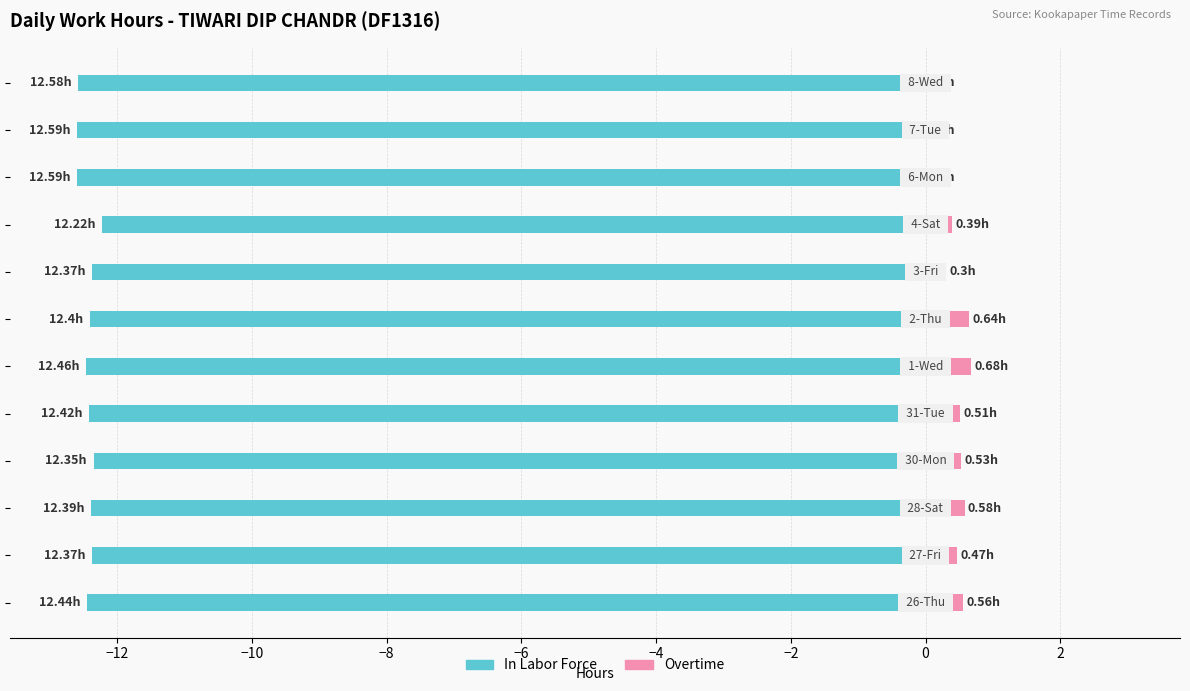

What is the value of the In Labor Force bar at the 2nd from the left?

-12.4